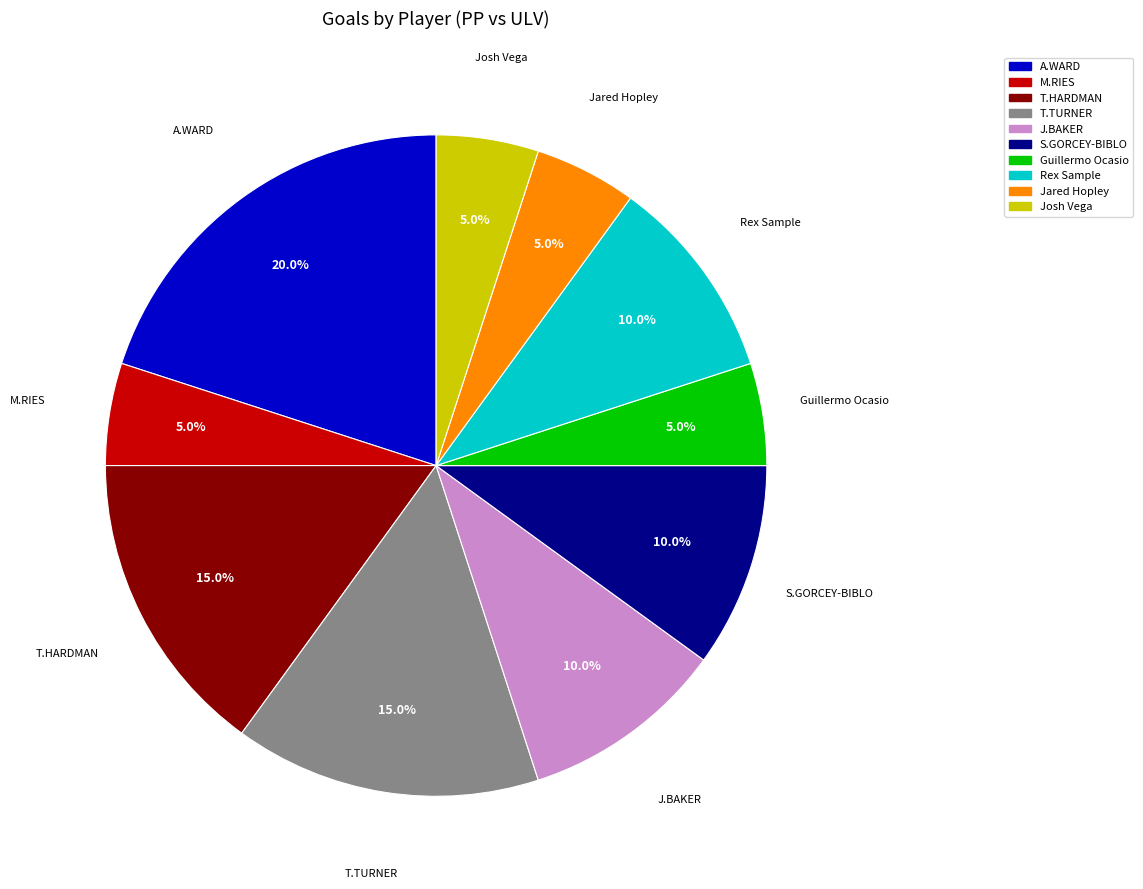

What is the largest slice in the pie chart?

A.WARD